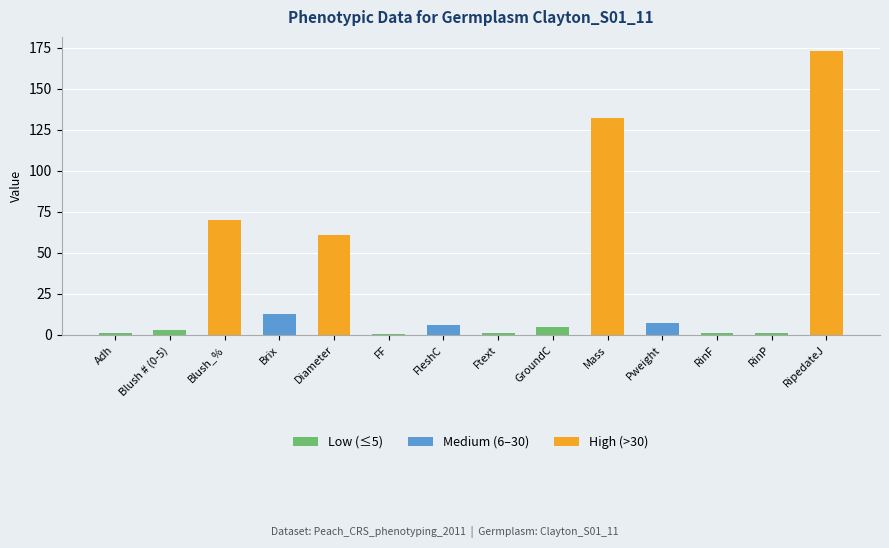

What is the maximum value shown in the chart?

173.0